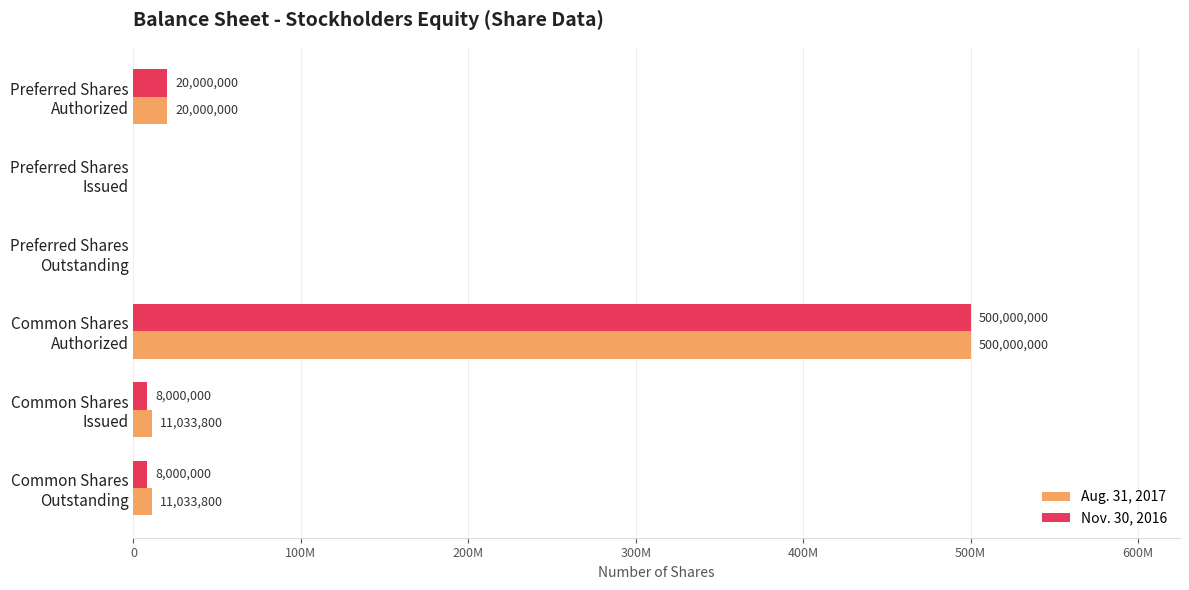

What are all the series names shown in the legend?

Aug. 31, 2017, Nov. 30, 2016